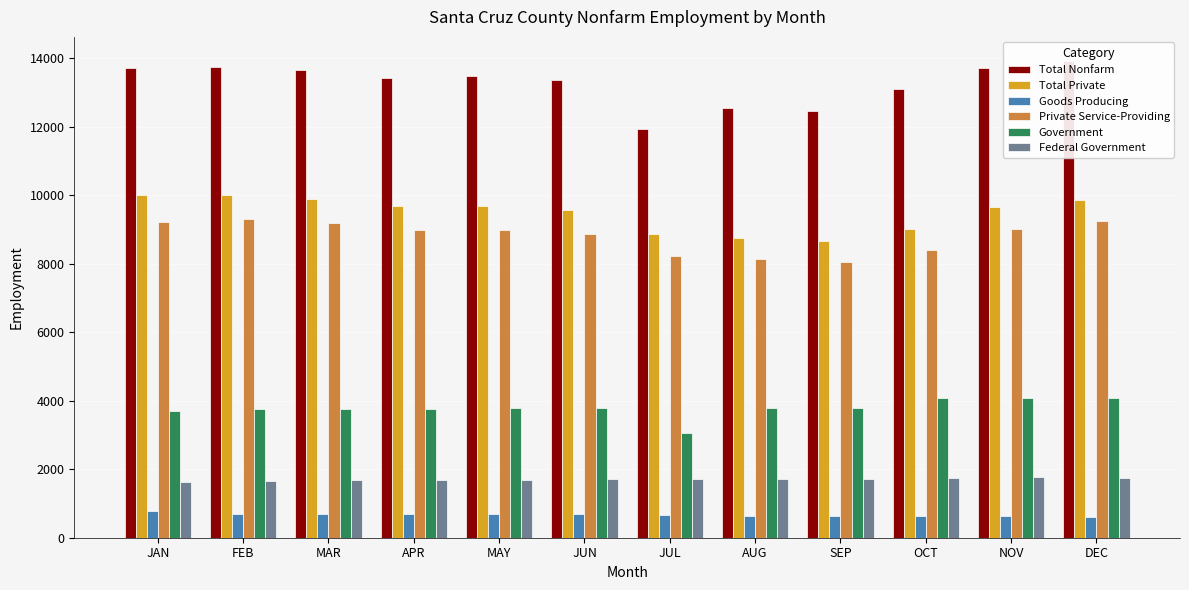

Rank the series at OCT from highest to lowest value.

Total Nonfarm, Total Private, Private Service-Providing, Government, Federal Government, Goods Producing